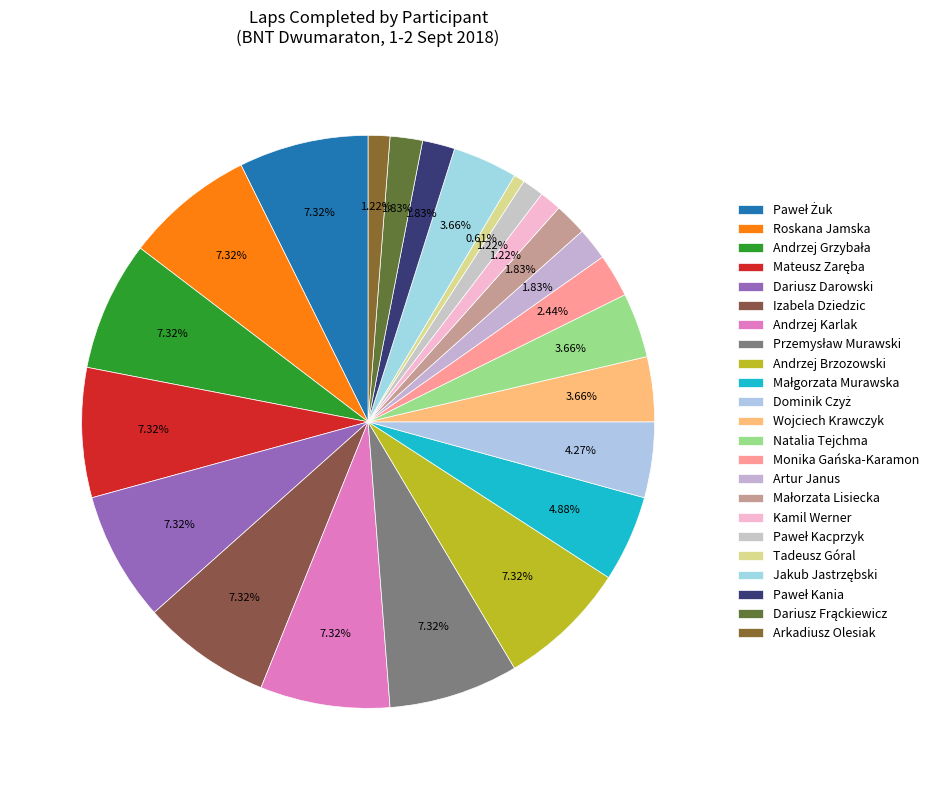

To the nearest percent, what percentage of the pie is Paweł Żuk?

7%